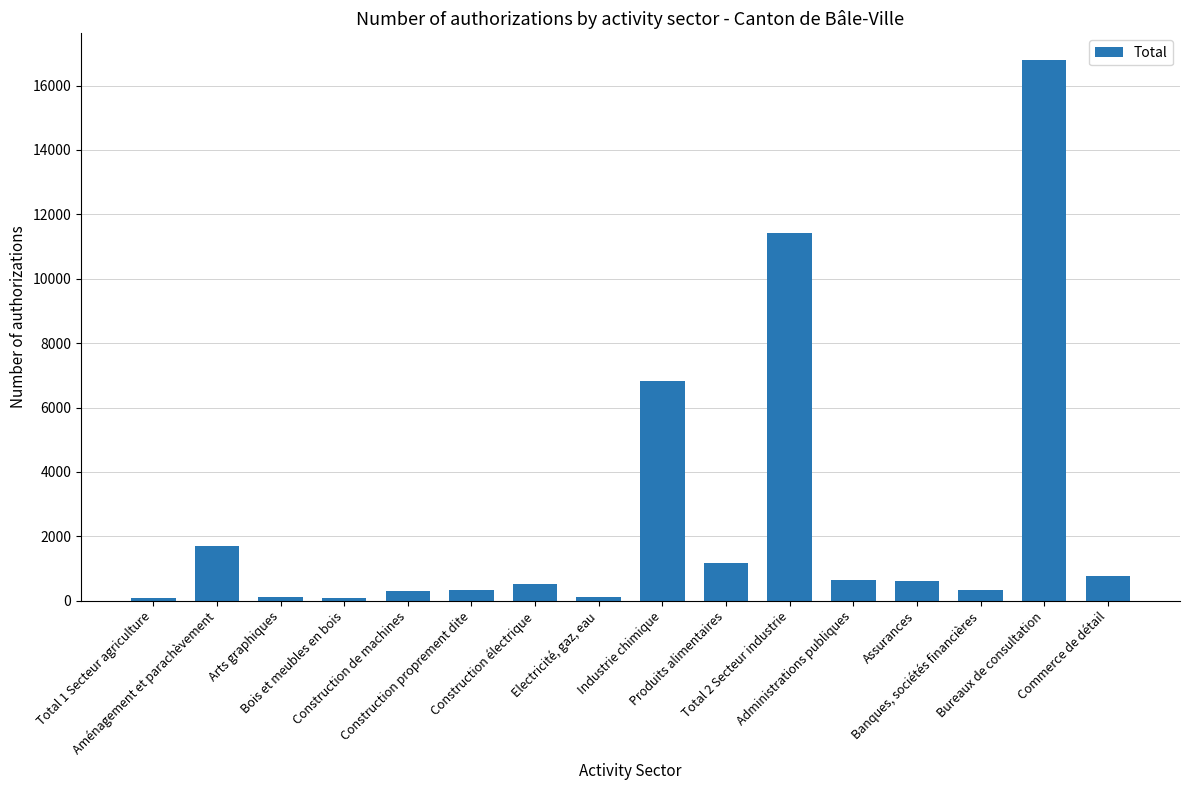

What is the greatest value displayed?

16784